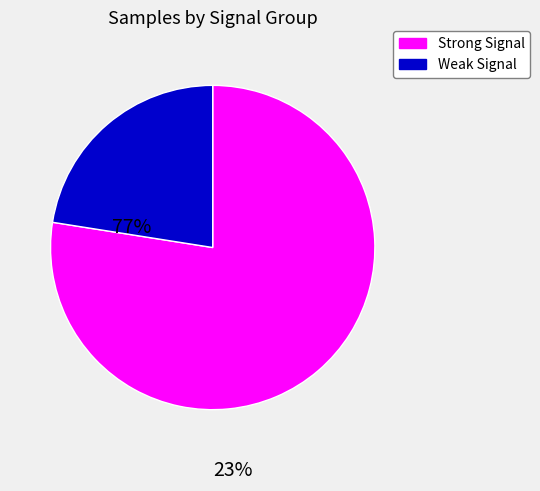

Between Strong Signal and Weak Signal, which is larger?

Strong Signal